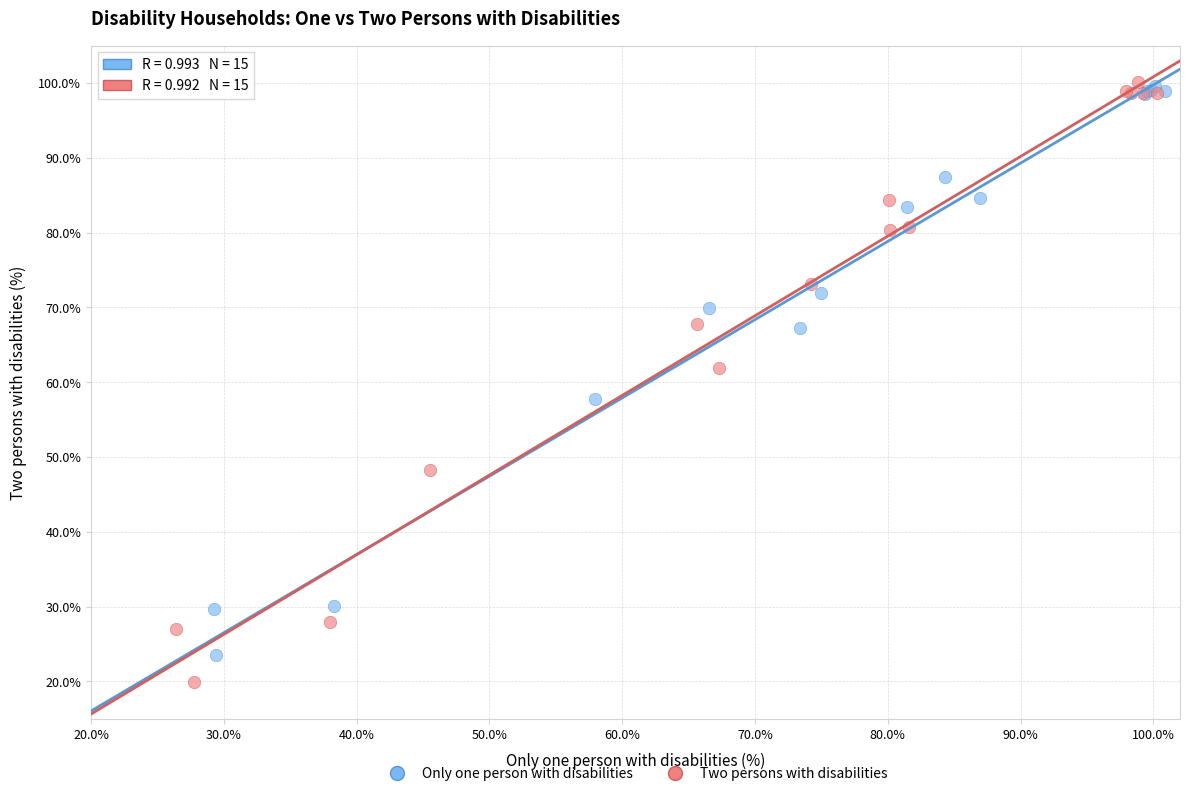

Which series has the widest spread of Y values?

Two persons with disabilities